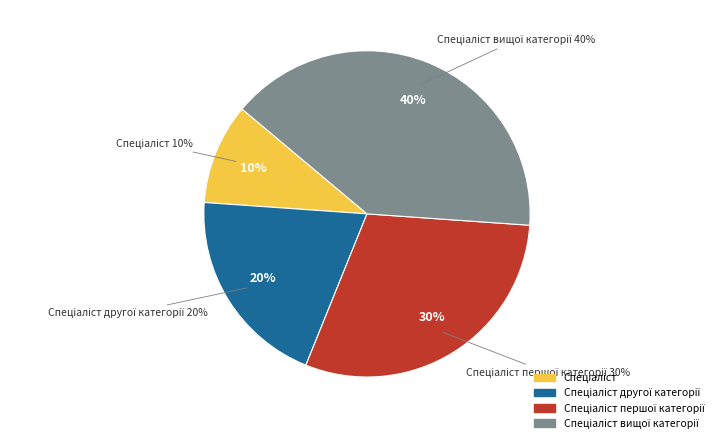

The Спеціаліст вищої категорії slice represents 30% of the pie. True or false?

False